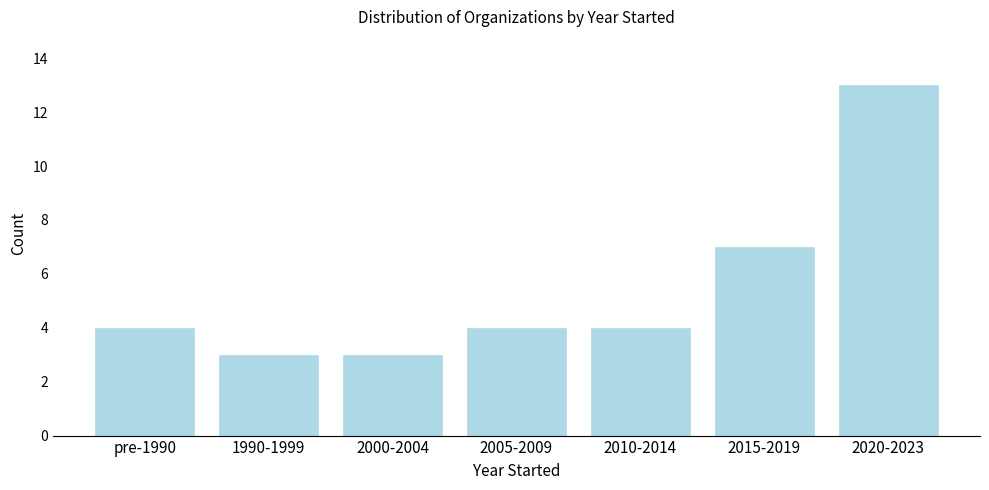

Reading right to left, what are all the values shown in this chart?

13	7	4	4	3	3	4